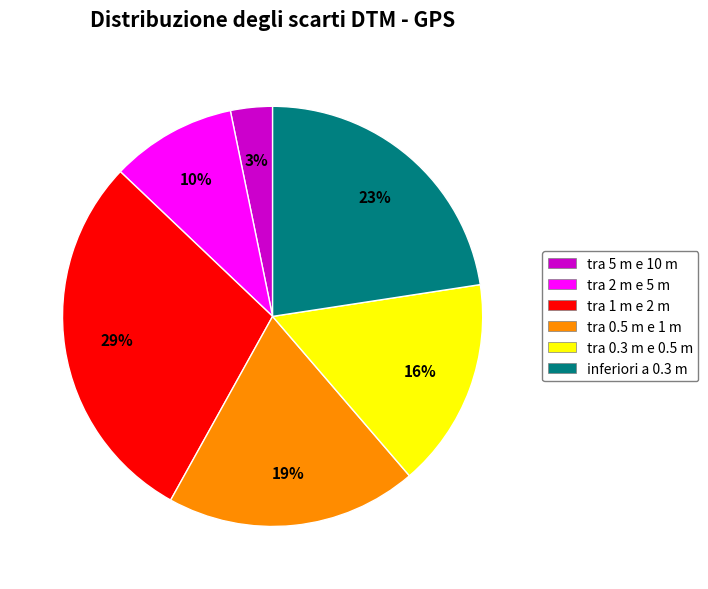

Approximately how many times larger is the value at tra 1 m e 2 m compared to inferiori a 0.3 m?

1.3